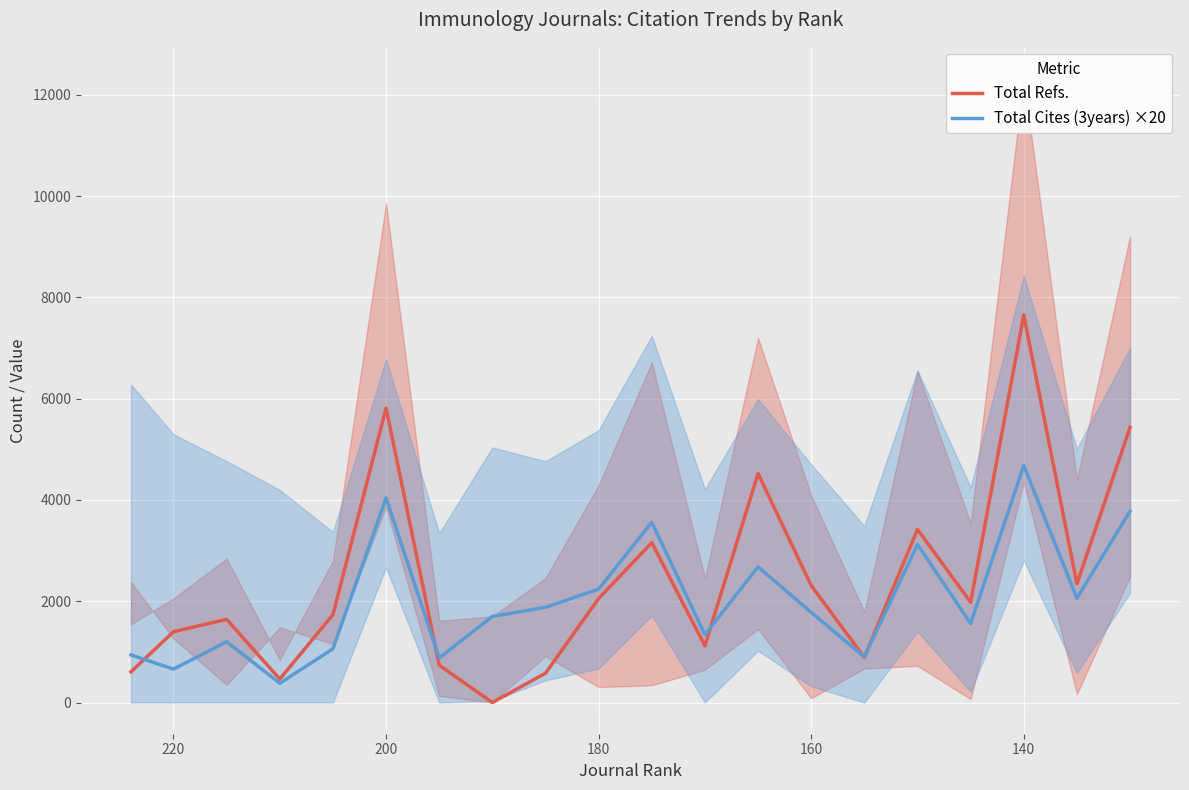

How many values in the Total Cites (3years) ×20 series are below 1780?

10